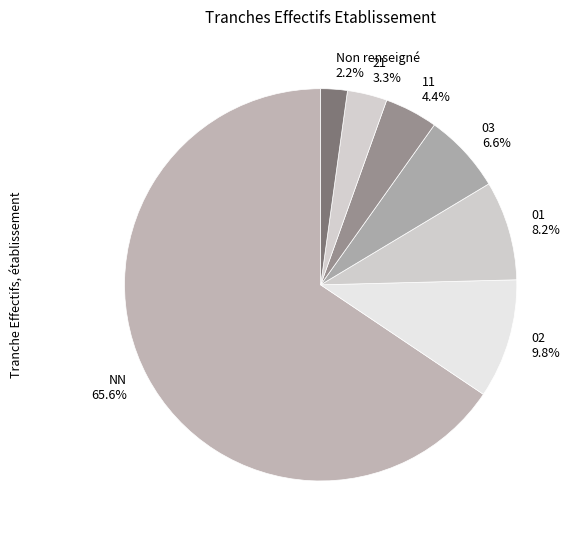

Is NN the majority of the pie?

Yes